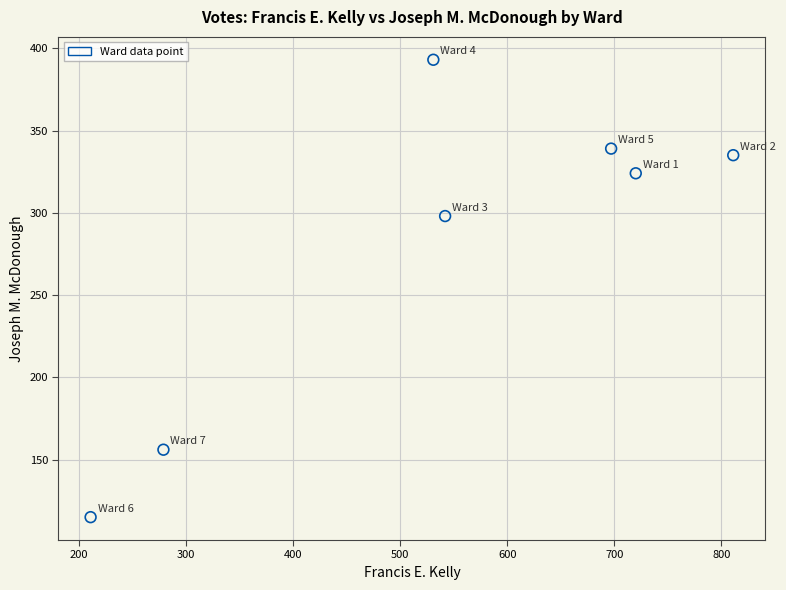

What Y value in the scatter plot is closest to 254?

298